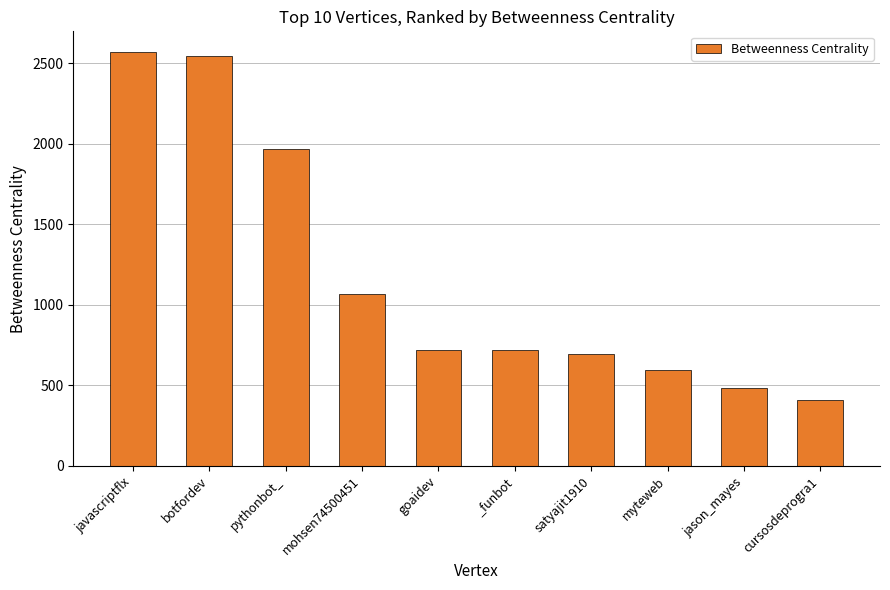

Count the number of categories in the chart.

10